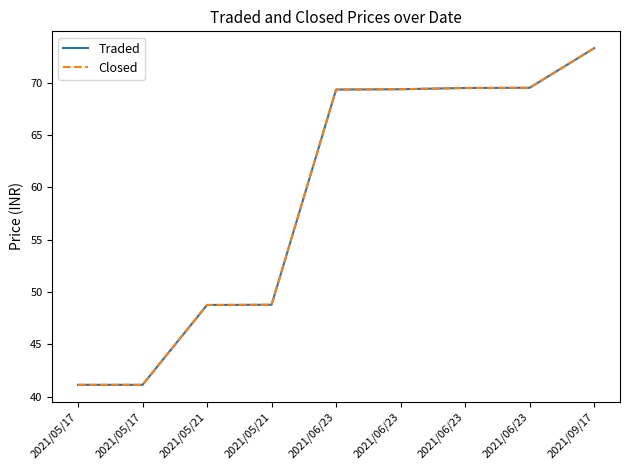

Which series has the largest range (max minus min)?

Traded